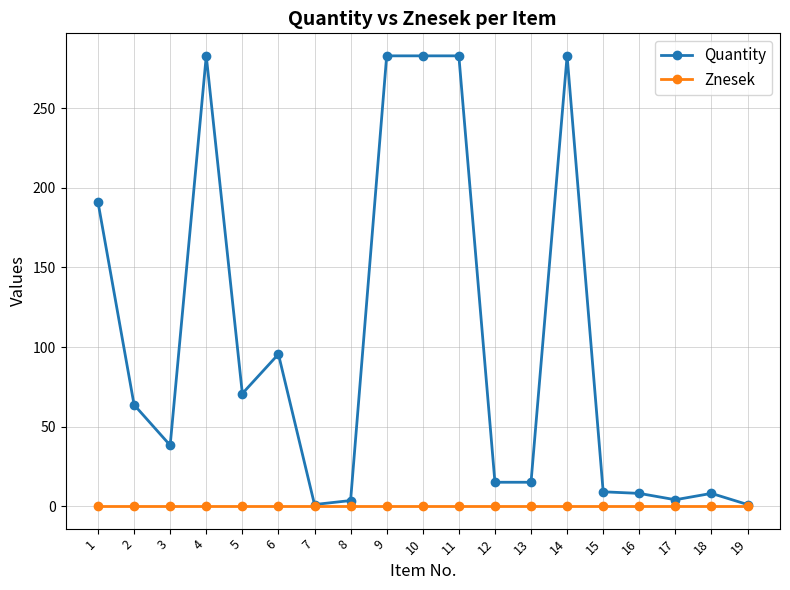

Between 4 and 18, which series saw the biggest shift?

Quantity